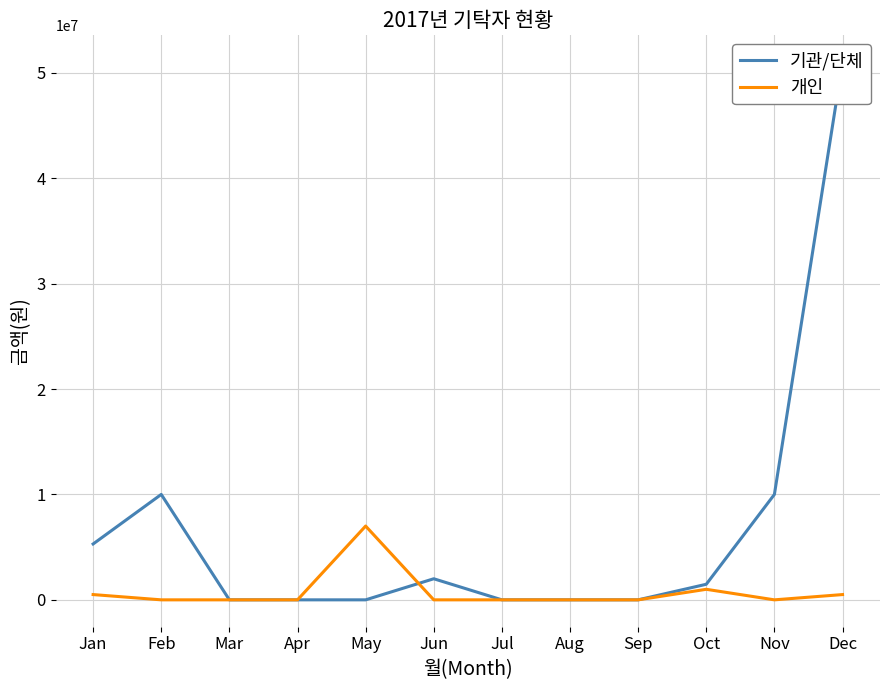

Which series has the widest spread of values?

기관/단체